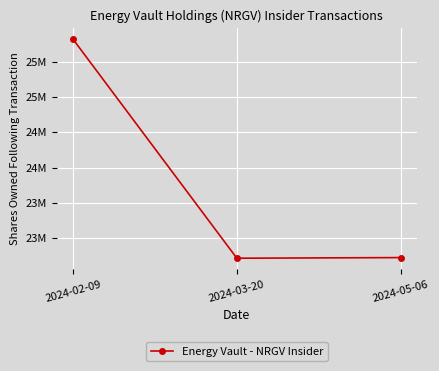

What is the smallest value displayed?

22717886